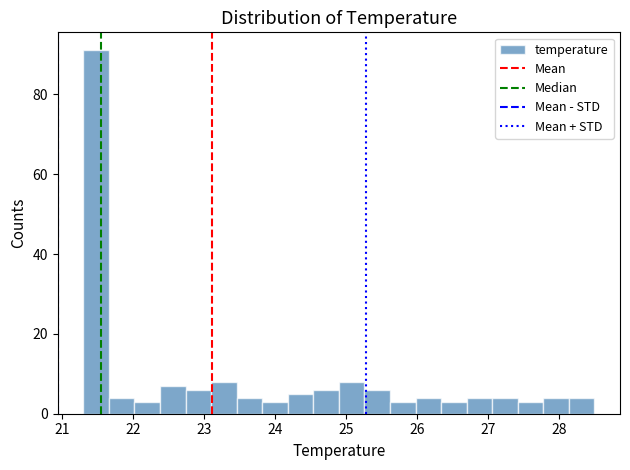

Around what value on the x-axis is the tallest bar? Give the approximate position of its centre, as read against the axis.

21.5